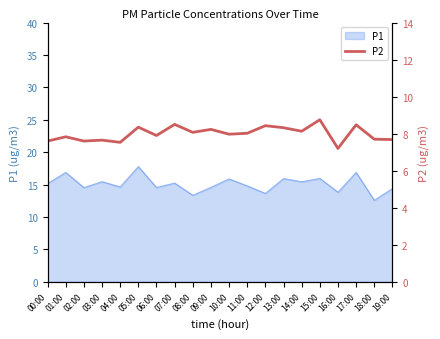

Is it true that P1 equals 7.4 at 02:00?

False